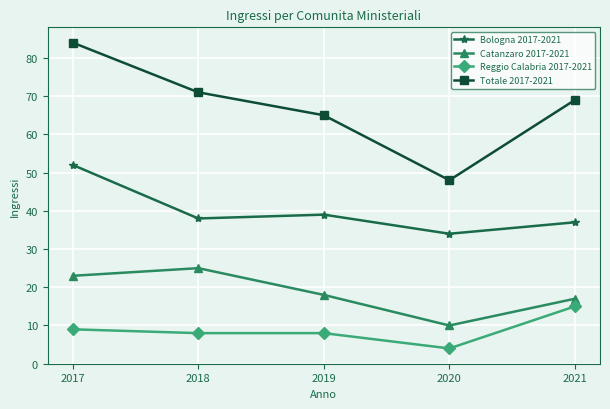

How many lines are shown in the chart?

4